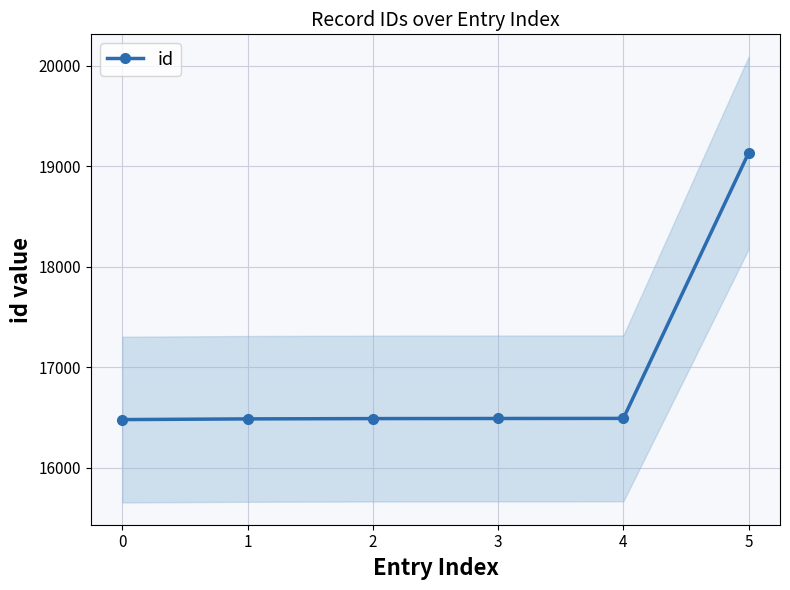

How many categories are shown in the chart?

6